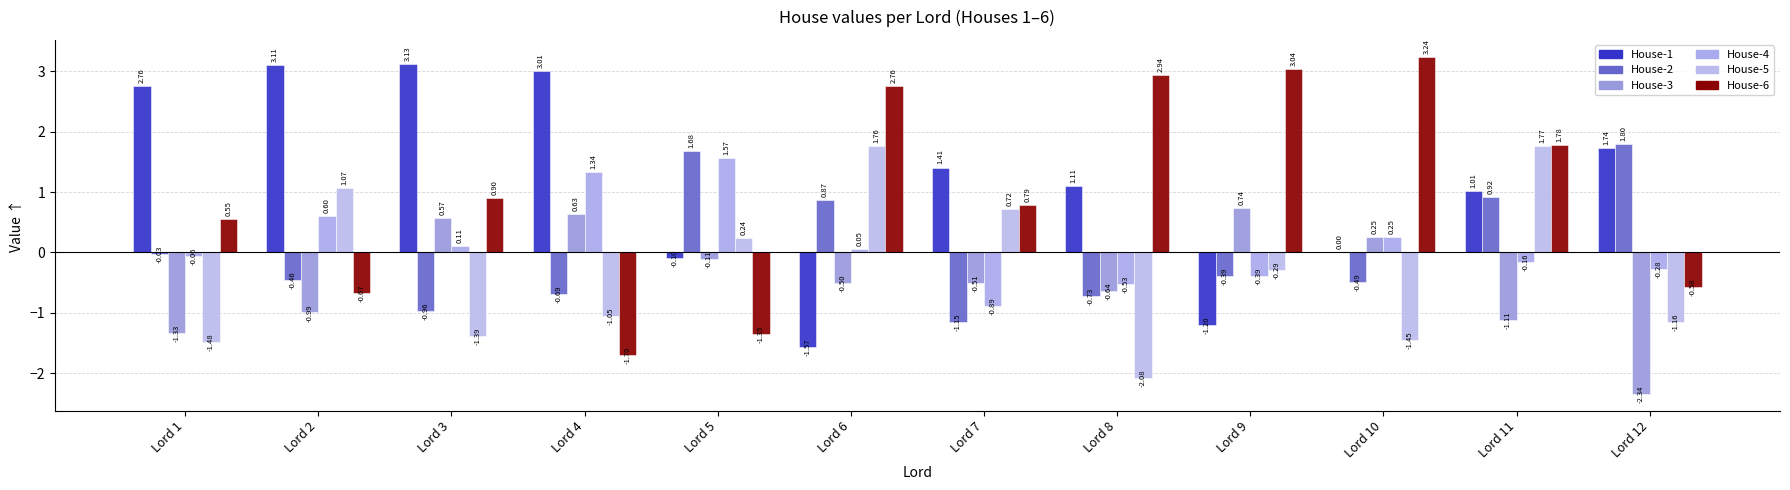

Which label corresponds to the largest value in the chart?

Lord 10